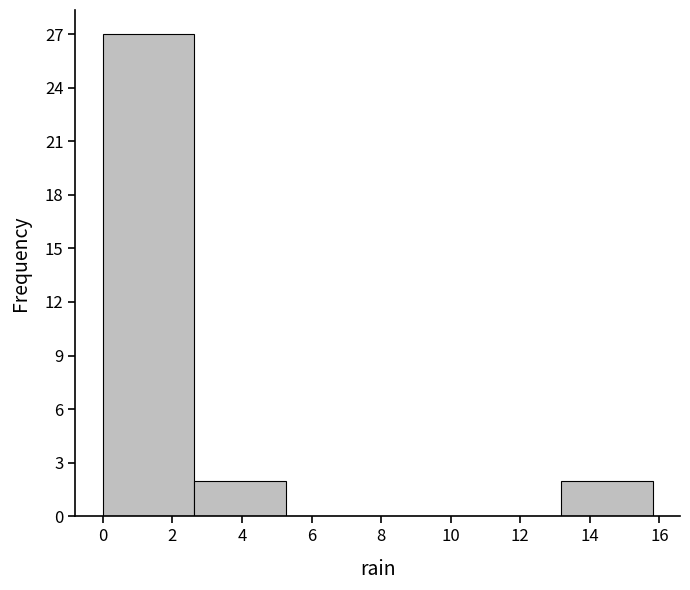

Which range on the x-axis has the tallest bar?

0.0 to 2.6